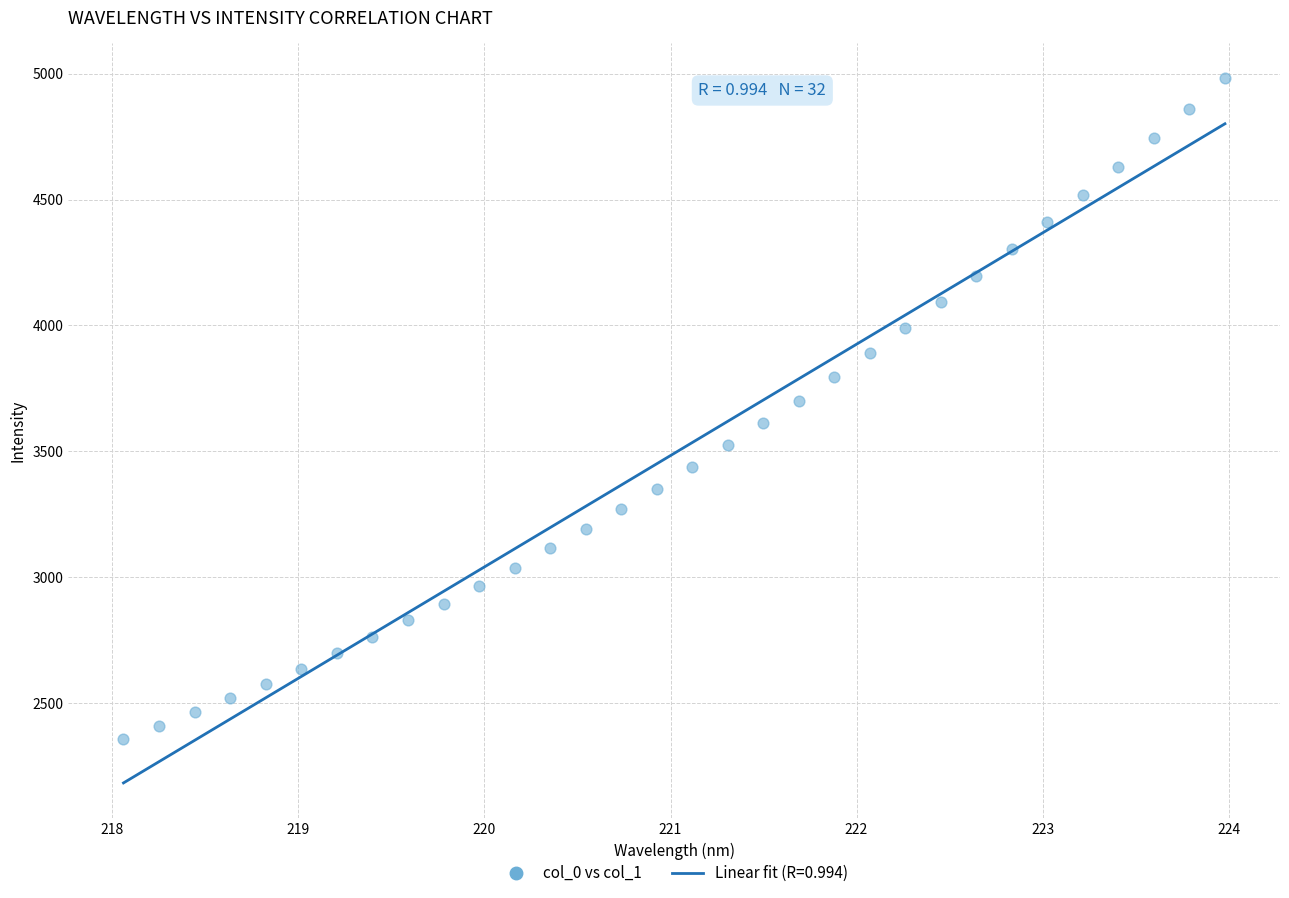

What is the range of Y values (max minus min)?

2623.7